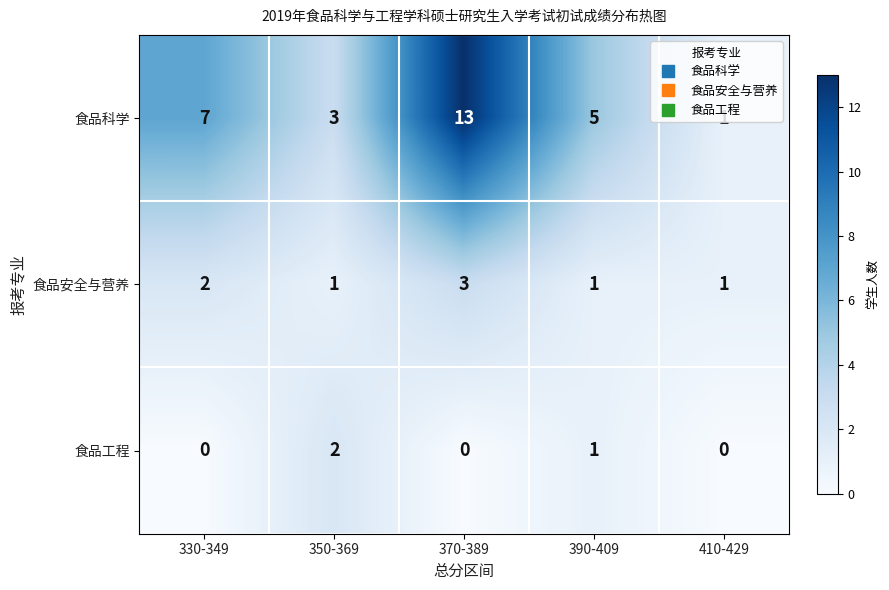

Count the 食品安全与营养 values in the range 1 to 2.

4